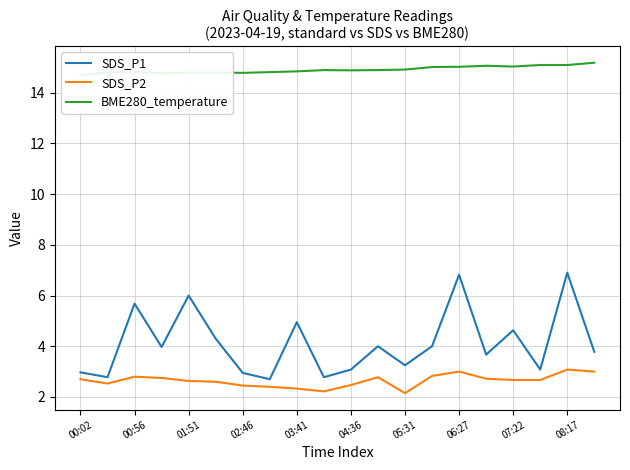

What are all the series names shown in the legend?

SDS_P1, SDS_P2, BME280_temperature